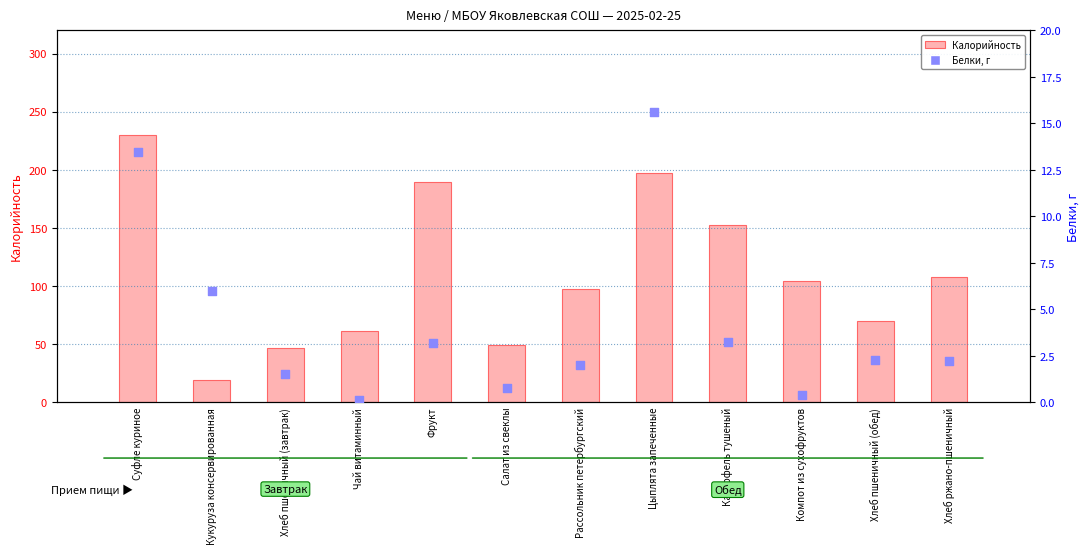

What are all the series names shown in the legend?

Калорийность, Белки, г